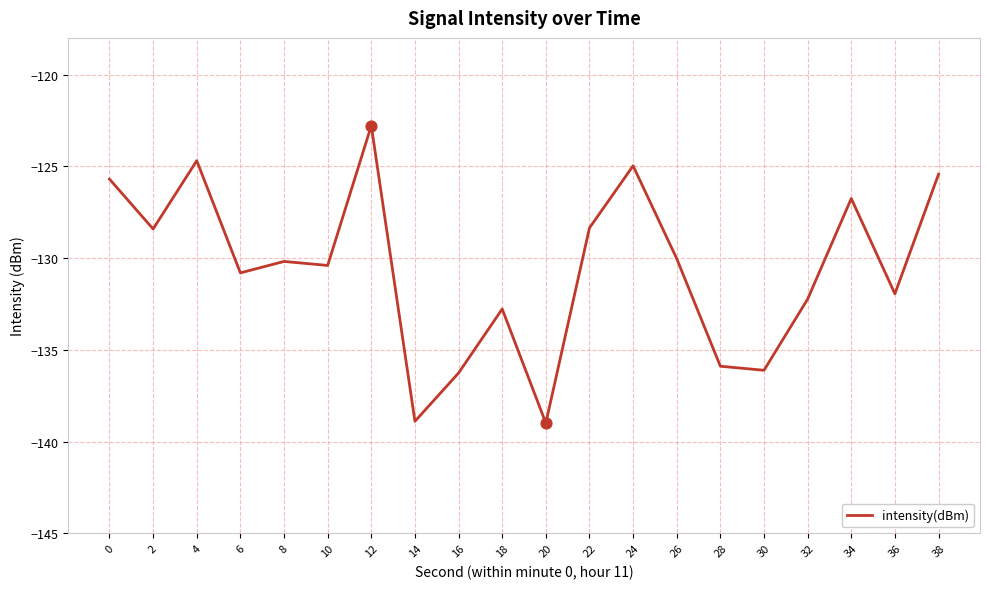

What is the change in value from 0 to 20?

-13.3